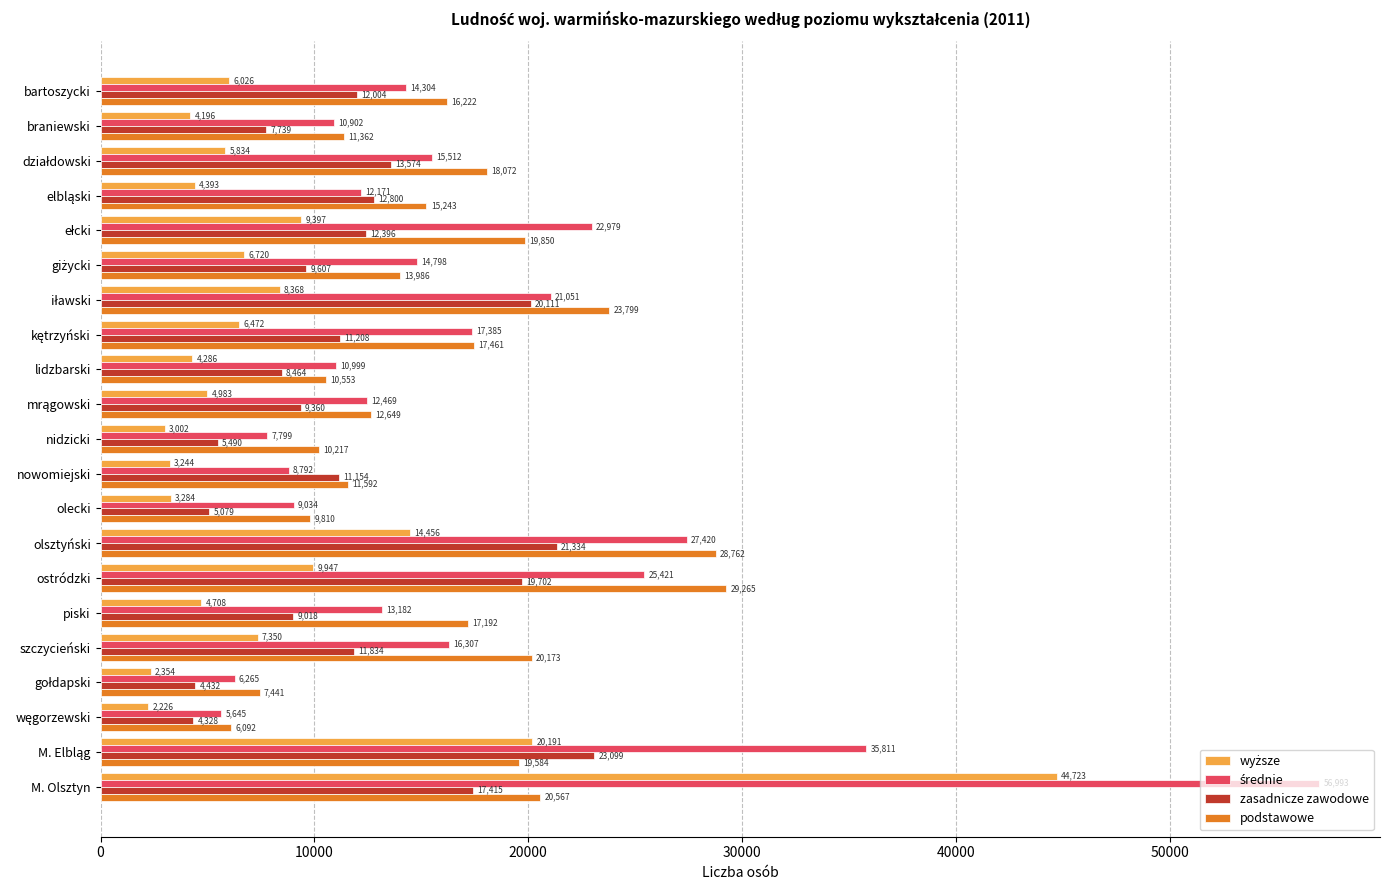

How many data points in podstawowe are less than 16222?

10